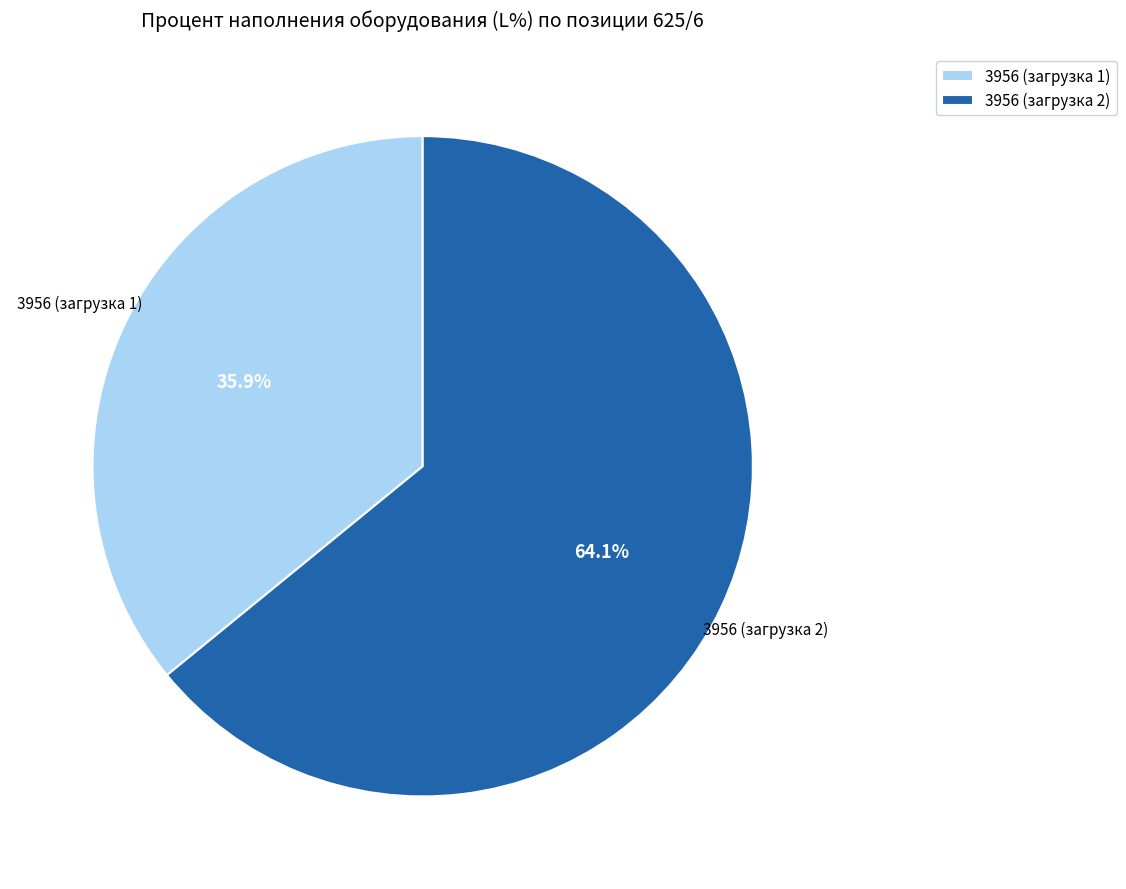

Combined, what portion of the pie is 3956 (загрузка 2) and 3956 (загрузка 1)?

100.0%